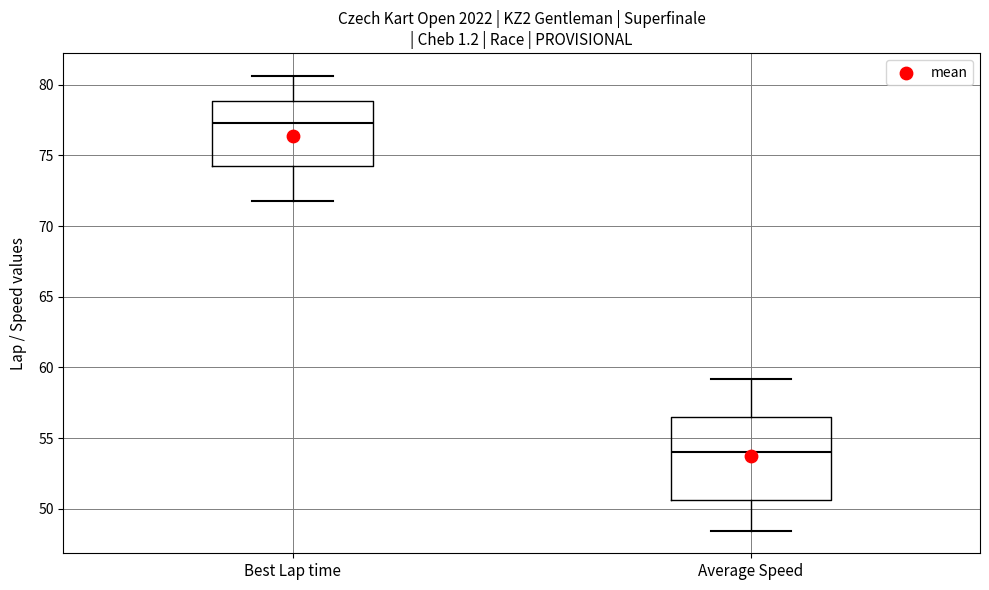

Comparing the boxes themselves (not the whiskers), which one is the tallest?

Average Speed